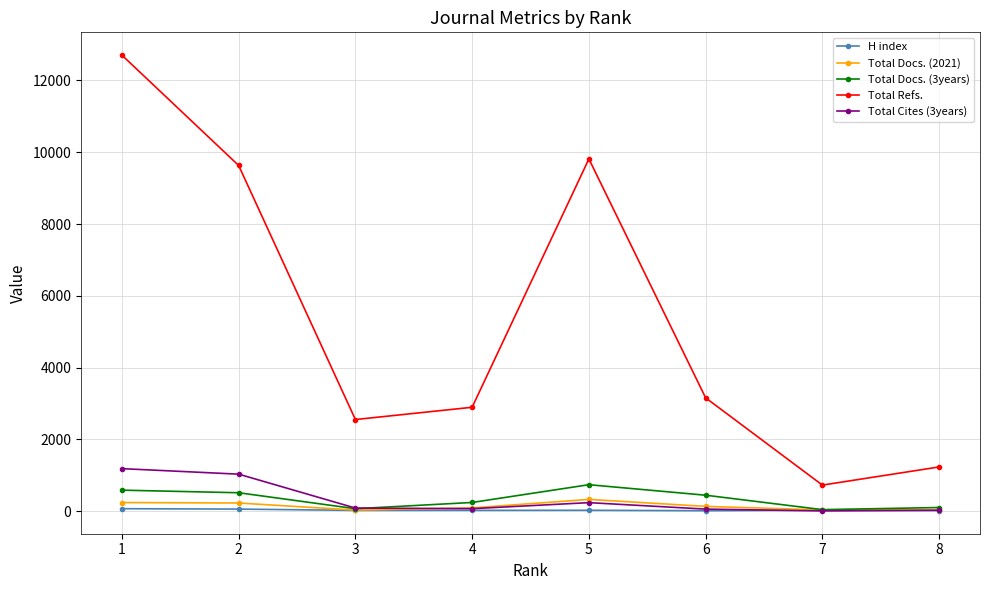

What is the sum of the Total Cites (3years) values at 4 and 5?

302